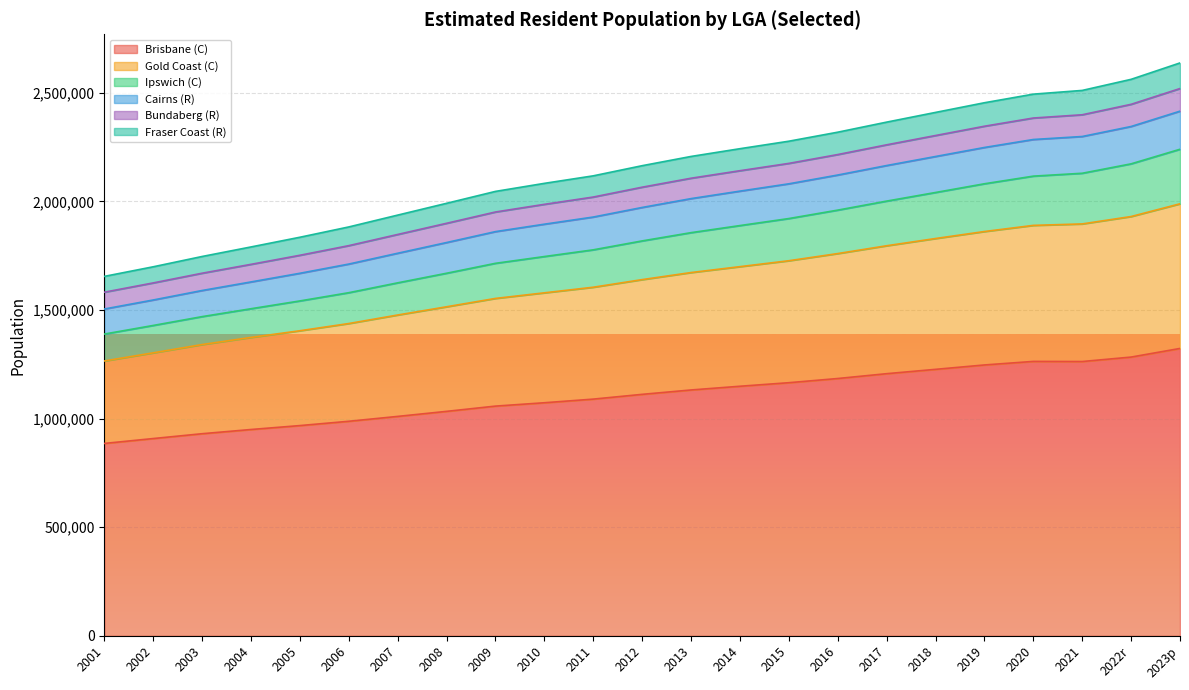

The value of Brisbane (C) at 2006 is 1377097. True or false?

False